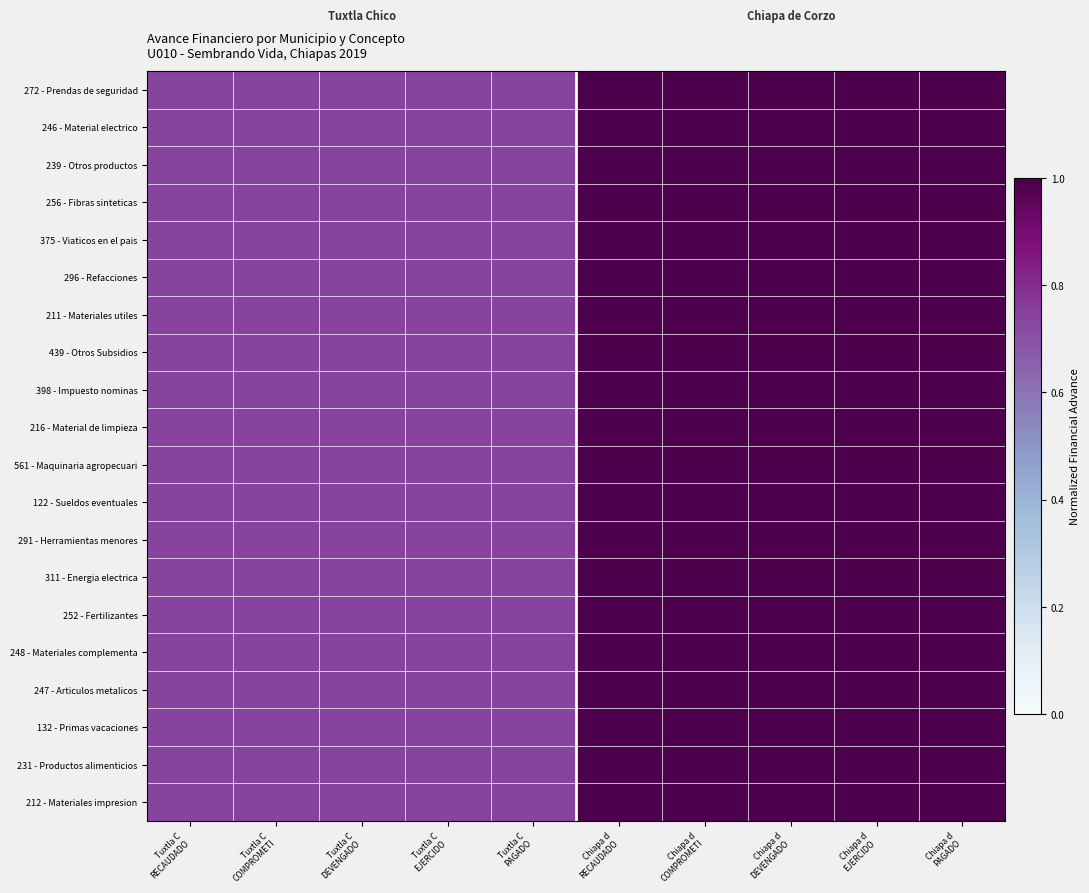

Reading left to right, extract all data points from this chart.

272 - Prendas de seguridad: Tuxtla C
RECAUDADO=0.7	Tuxtla C
COMPROMETI=0.7	Tuxtla C
DEVENGADO=0.7	Tuxtla C
EJERCIDO=0.7	Tuxtla C
PAGADO=0.7	Chiapa d
RECAUDADO=1.0	Chiapa d
COMPROMETI=1.0	Chiapa d
DEVENGADO=1.0	Chiapa d
EJERCIDO=1.0	Chiapa d
PAGADO=1.0
246 - Material electrico: Tuxtla C
RECAUDADO=0.7	Tuxtla C
COMPROMETI=0.7	Tuxtla C
DEVENGADO=0.7	Tuxtla C
EJERCIDO=0.7	Tuxtla C
PAGADO=0.7	Chiapa d
RECAUDADO=1.0	Chiapa d
COMPROMETI=1.0	Chiapa d
DEVENGADO=1.0	Chiapa d
EJERCIDO=1.0	Chiapa d
PAGADO=1.0
239 - Otros productos: Tuxtla C
RECAUDADO=0.7	Tuxtla C
COMPROMETI=0.7	Tuxtla C
DEVENGADO=0.7	Tuxtla C
EJERCIDO=0.7	Tuxtla C
PAGADO=0.7	Chiapa d
RECAUDADO=1.0	Chiapa d
COMPROMETI=1.0	Chiapa d
DEVENGADO=1.0	Chiapa d
EJERCIDO=1.0	Chiapa d
PAGADO=1.0
256 - Fibras sinteticas: Tuxtla C
RECAUDADO=0.7	Tuxtla C
COMPROMETI=0.7	Tuxtla C
DEVENGADO=0.7	Tuxtla C
EJERCIDO=0.7	Tuxtla C
PAGADO=0.7	Chiapa d
RECAUDADO=1.0	Chiapa d
COMPROMETI=1.0	Chiapa d
DEVENGADO=1.0	Chiapa d
EJERCIDO=1.0	Chiapa d
PAGADO=1.0
375 - Viaticos en el pais: Tuxtla C
RECAUDADO=0.7	Tuxtla C
COMPROMETI=0.7	Tuxtla C
DEVENGADO=0.7	Tuxtla C
EJERCIDO=0.7	Tuxtla C
PAGADO=0.7	Chiapa d
RECAUDADO=1.0	Chiapa d
COMPROMETI=1.0	Chiapa d
DEVENGADO=1.0	Chiapa d
EJERCIDO=1.0	Chiapa d
PAGADO=1.0
296 - Refacciones: Tuxtla C
RECAUDADO=0.7	Tuxtla C
COMPROMETI=0.7	Tuxtla C
DEVENGADO=0.7	Tuxtla C
EJERCIDO=0.7	Tuxtla C
PAGADO=0.7	Chiapa d
RECAUDADO=1.0	Chiapa d
COMPROMETI=1.0	Chiapa d
DEVENGADO=1.0	Chiapa d
EJERCIDO=1.0	Chiapa d
PAGADO=1.0
211 - Materiales utiles: Tuxtla C
RECAUDADO=0.7	Tuxtla C
COMPROMETI=0.7	Tuxtla C
DEVENGADO=0.7	Tuxtla C
EJERCIDO=0.7	Tuxtla C
PAGADO=0.7	Chiapa d
RECAUDADO=1.0	Chiapa d
COMPROMETI=1.0	Chiapa d
DEVENGADO=1.0	Chiapa d
EJERCIDO=1.0	Chiapa d
PAGADO=1.0
439 - Otros Subsidios: Tuxtla C
RECAUDADO=0.7	Tuxtla C
COMPROMETI=0.7	Tuxtla C
DEVENGADO=0.7	Tuxtla C
EJERCIDO=0.7	Tuxtla C
PAGADO=0.7	Chiapa d
RECAUDADO=1.0	Chiapa d
COMPROMETI=1.0	Chiapa d
DEVENGADO=1.0	Chiapa d
EJERCIDO=1.0	Chiapa d
PAGADO=1.0
398 - Impuesto nominas: Tuxtla C
RECAUDADO=0.7	Tuxtla C
COMPROMETI=0.7	Tuxtla C
DEVENGADO=0.7	Tuxtla C
EJERCIDO=0.7	Tuxtla C
PAGADO=0.7	Chiapa d
RECAUDADO=1.0	Chiapa d
COMPROMETI=1.0	Chiapa d
DEVENGADO=1.0	Chiapa d
EJERCIDO=1.0	Chiapa d
PAGADO=1.0
216 - Material de limpieza: Tuxtla C
RECAUDADO=0.7	Tuxtla C
COMPROMETI=0.7	Tuxtla C
DEVENGADO=0.7	Tuxtla C
EJERCIDO=0.7	Tuxtla C
PAGADO=0.7	Chiapa d
RECAUDADO=1.0	Chiapa d
COMPROMETI=1.0	Chiapa d
DEVENGADO=1.0	Chiapa d
EJERCIDO=1.0	Chiapa d
PAGADO=1.0
561 - Maquinaria agropecuari: Tuxtla C
RECAUDADO=0.7	Tuxtla C
COMPROMETI=0.7	Tuxtla C
DEVENGADO=0.7	Tuxtla C
EJERCIDO=0.7	Tuxtla C
PAGADO=0.7	Chiapa d
RECAUDADO=1.0	Chiapa d
COMPROMETI=1.0	Chiapa d
DEVENGADO=1.0	Chiapa d
EJERCIDO=1.0	Chiapa d
PAGADO=1.0
122 - Sueldos eventuales: Tuxtla C
RECAUDADO=0.7	Tuxtla C
COMPROMETI=0.7	Tuxtla C
DEVENGADO=0.7	Tuxtla C
EJERCIDO=0.7	Tuxtla C
PAGADO=0.7	Chiapa d
RECAUDADO=1.0	Chiapa d
COMPROMETI=1.0	Chiapa d
DEVENGADO=1.0	Chiapa d
EJERCIDO=1.0	Chiapa d
PAGADO=1.0
291 - Herramientas menores: Tuxtla C
RECAUDADO=0.7	Tuxtla C
COMPROMETI=0.7	Tuxtla C
DEVENGADO=0.7	Tuxtla C
EJERCIDO=0.7	Tuxtla C
PAGADO=0.7	Chiapa d
RECAUDADO=1.0	Chiapa d
COMPROMETI=1.0	Chiapa d
DEVENGADO=1.0	Chiapa d
EJERCIDO=1.0	Chiapa d
PAGADO=1.0
311 - Energia electrica: Tuxtla C
RECAUDADO=0.7	Tuxtla C
COMPROMETI=0.7	Tuxtla C
DEVENGADO=0.7	Tuxtla C
EJERCIDO=0.7	Tuxtla C
PAGADO=0.7	Chiapa d
RECAUDADO=1.0	Chiapa d
COMPROMETI=1.0	Chiapa d
DEVENGADO=1.0	Chiapa d
EJERCIDO=1.0	Chiapa d
PAGADO=1.0
252 - Fertilizantes: Tuxtla C
RECAUDADO=0.7	Tuxtla C
COMPROMETI=0.7	Tuxtla C
DEVENGADO=0.7	Tuxtla C
EJERCIDO=0.7	Tuxtla C
PAGADO=0.7	Chiapa d
RECAUDADO=1.0	Chiapa d
COMPROMETI=1.0	Chiapa d
DEVENGADO=1.0	Chiapa d
EJERCIDO=1.0	Chiapa d
PAGADO=1.0
248 - Materiales complementa: Tuxtla C
RECAUDADO=0.7	Tuxtla C
COMPROMETI=0.7	Tuxtla C
DEVENGADO=0.7	Tuxtla C
EJERCIDO=0.7	Tuxtla C
PAGADO=0.7	Chiapa d
RECAUDADO=1.0	Chiapa d
COMPROMETI=1.0	Chiapa d
DEVENGADO=1.0	Chiapa d
EJERCIDO=1.0	Chiapa d
PAGADO=1.0
247 - Articulos metalicos: Tuxtla C
RECAUDADO=0.7	Tuxtla C
COMPROMETI=0.7	Tuxtla C
DEVENGADO=0.7	Tuxtla C
EJERCIDO=0.7	Tuxtla C
PAGADO=0.7	Chiapa d
RECAUDADO=1.0	Chiapa d
COMPROMETI=1.0	Chiapa d
DEVENGADO=1.0	Chiapa d
EJERCIDO=1.0	Chiapa d
PAGADO=1.0
132 - Primas vacaciones: Tuxtla C
RECAUDADO=0.7	Tuxtla C
COMPROMETI=0.7	Tuxtla C
DEVENGADO=0.7	Tuxtla C
EJERCIDO=0.7	Tuxtla C
PAGADO=0.7	Chiapa d
RECAUDADO=1.0	Chiapa d
COMPROMETI=1.0	Chiapa d
DEVENGADO=1.0	Chiapa d
EJERCIDO=1.0	Chiapa d
PAGADO=1.0
231 - Productos alimenticios: Tuxtla C
RECAUDADO=0.7	Tuxtla C
COMPROMETI=0.7	Tuxtla C
DEVENGADO=0.7	Tuxtla C
EJERCIDO=0.7	Tuxtla C
PAGADO=0.7	Chiapa d
RECAUDADO=1.0	Chiapa d
COMPROMETI=1.0	Chiapa d
DEVENGADO=1.0	Chiapa d
EJERCIDO=1.0	Chiapa d
PAGADO=1.0
212 - Materiales impresion: Tuxtla C
RECAUDADO=0.7	Tuxtla C
COMPROMETI=0.7	Tuxtla C
DEVENGADO=0.7	Tuxtla C
EJERCIDO=0.7	Tuxtla C
PAGADO=0.7	Chiapa d
RECAUDADO=1.0	Chiapa d
COMPROMETI=1.0	Chiapa d
DEVENGADO=1.0	Chiapa d
EJERCIDO=1.0	Chiapa d
PAGADO=1.0